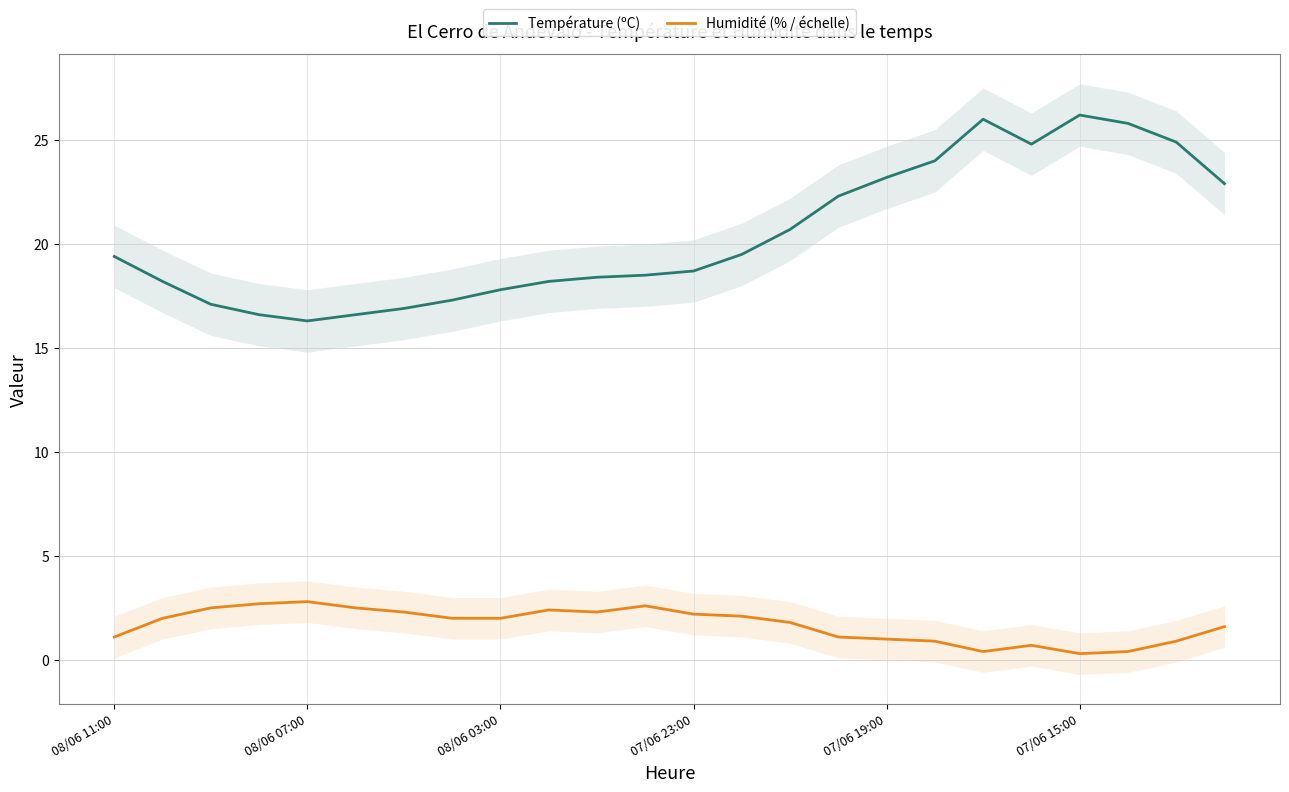

Reading left to right, transcribe all the data shown in this chart.

Température (ºC): 19.4	18.2	17.1	16.6	16.3	16.6	16.9	17.3	17.8	18.2	18.4	18.5	18.7	19.5	20.7	22.3	23.2	24.0	26.0	24.8	26.2	25.8	24.9	22.9
Humidité (% / échelle): 1.1	2.0	2.5	2.7	2.8	2.5	2.3	2.0	2.0	2.4	2.3	2.6	2.2	2.1	1.8	1.1	1.0	0.9	0.4	0.7	0.3	0.4	0.9	1.6